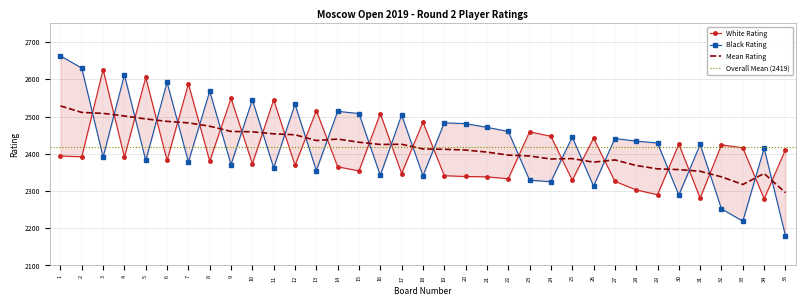

What is the value of the Black Rating point at the 24th from the left?

2325